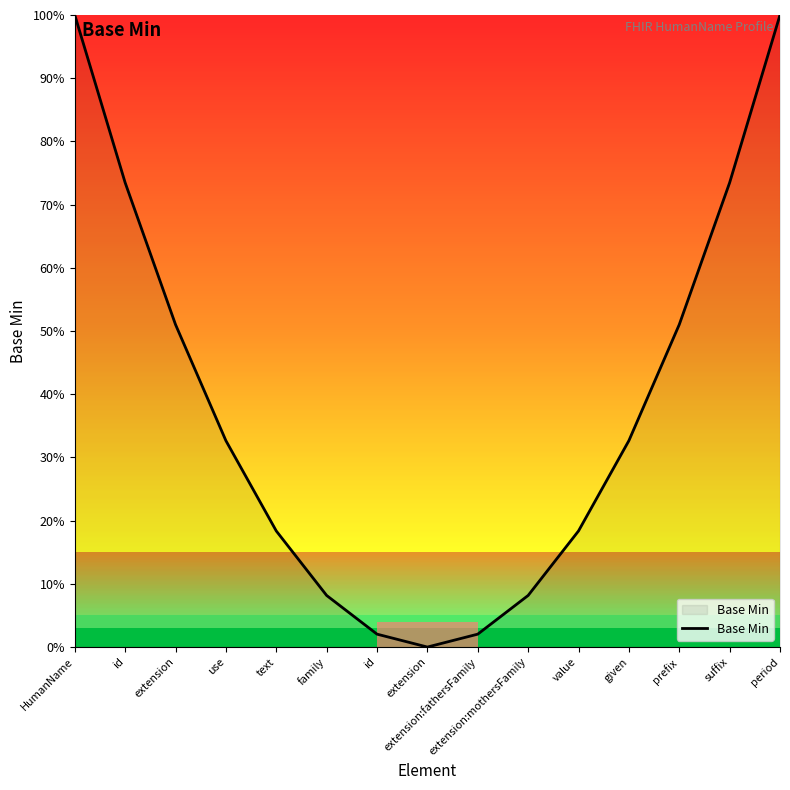

Rank the categories by value from lowest to highest.

extension, extension:fathersFamily, id, family, extension:mothersFamily, text, value, use, given, prefix, extension, id, suffix, HumanName, period